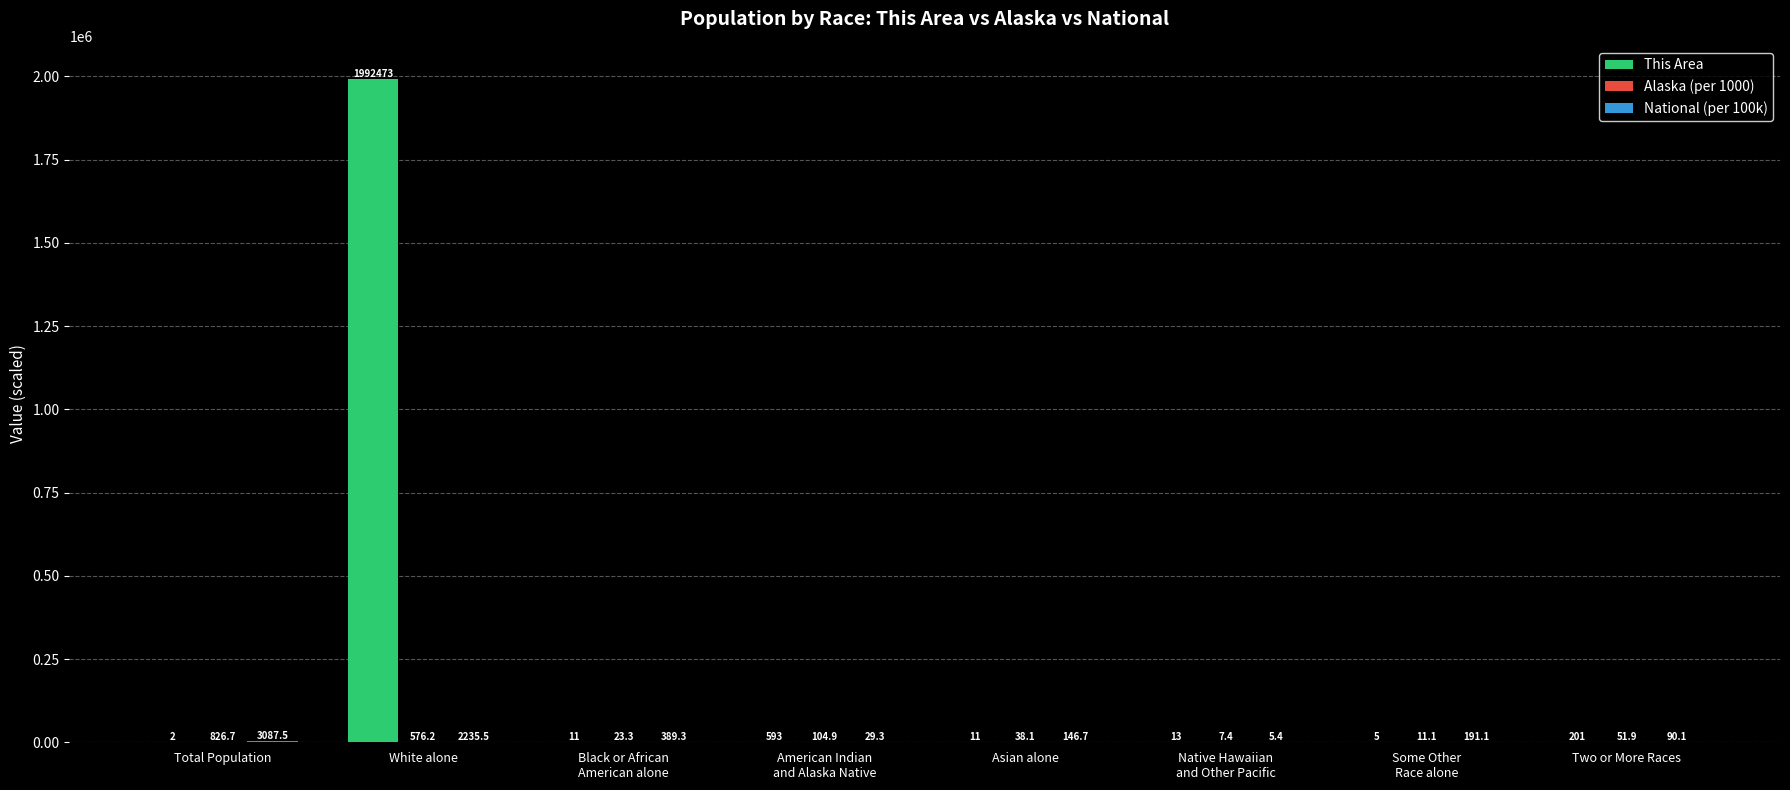

What value does the This Area series have at Two or More Races?

201.0